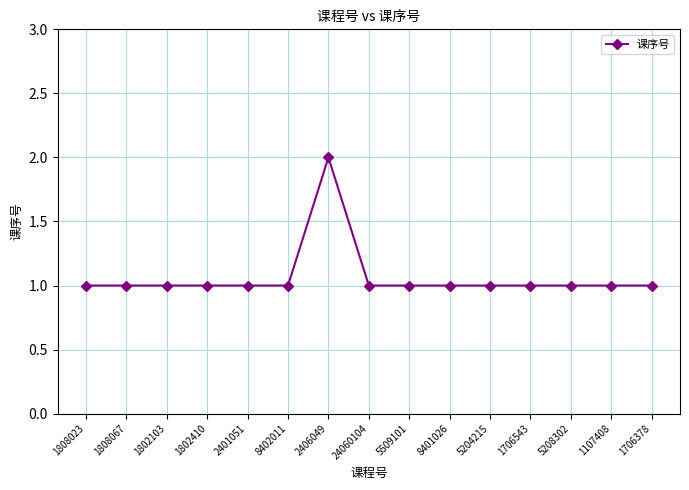

At which category does the chart reach its peak across all series?

2406049